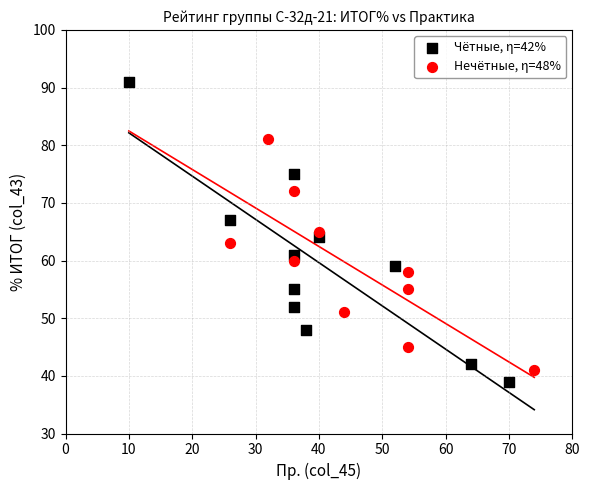

Which series has the widest spread of Y values?

Чётные, η=42%